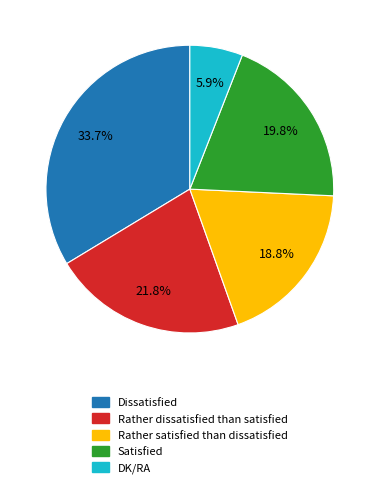

Do Rather satisfied than dissatisfied and Dissatisfied together represent more than half of the pie?

Yes